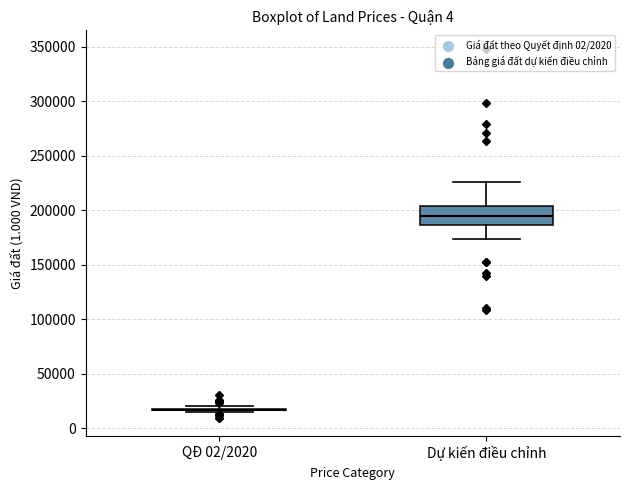

Comparing the boxes themselves (not the whiskers), which one is the tallest?

Dự kiến điều chỉnh